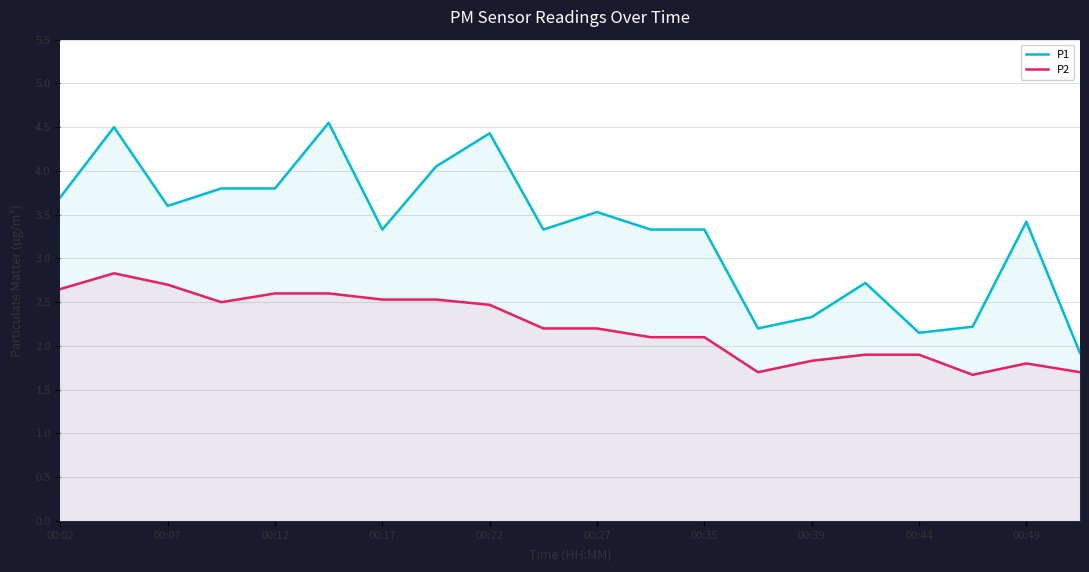

True or false: P2 has more than 0 interior local peaks.

True